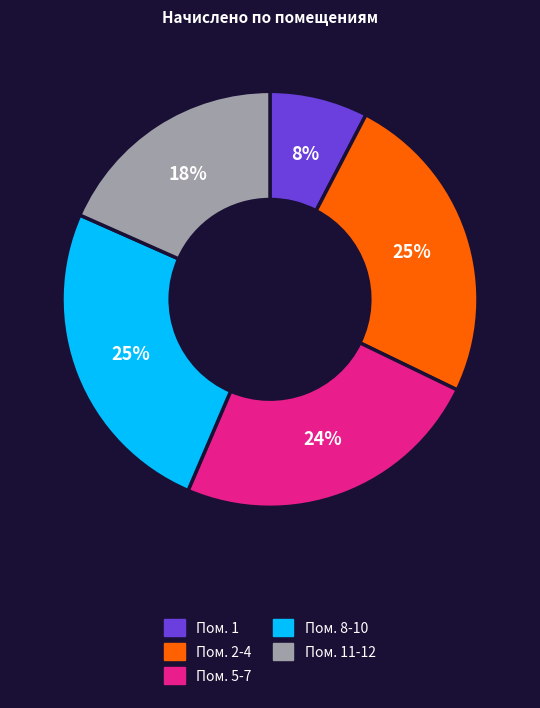

To the nearest percent, what portion does Пом. 11-12 represent?

18%